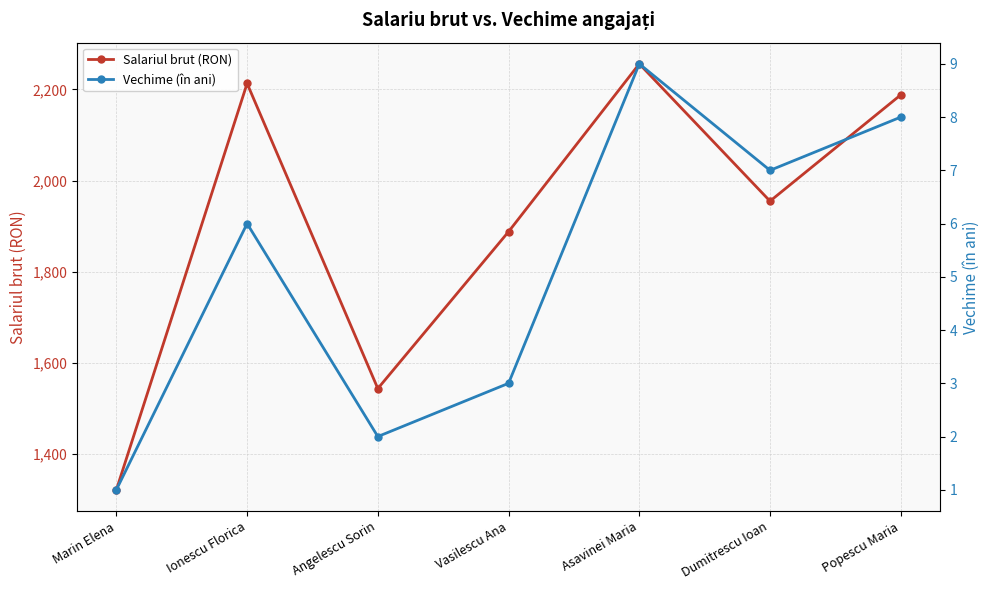

Where is Salariul brut (RON) nearest to the value 1789?

Vasilescu Ana